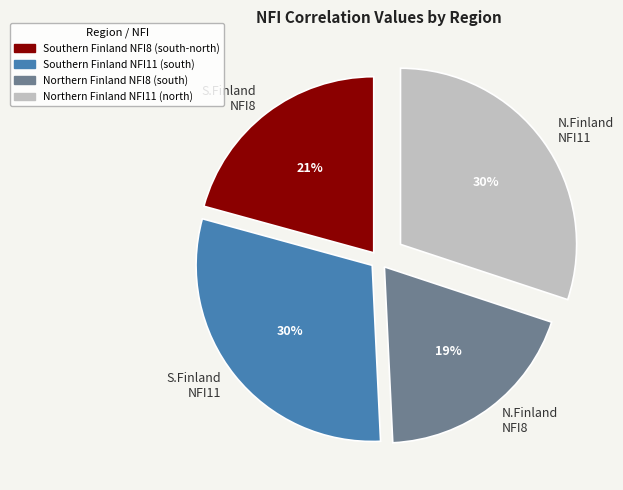

Is it true that S.Finland NFI11 is 30% of the pie?

True